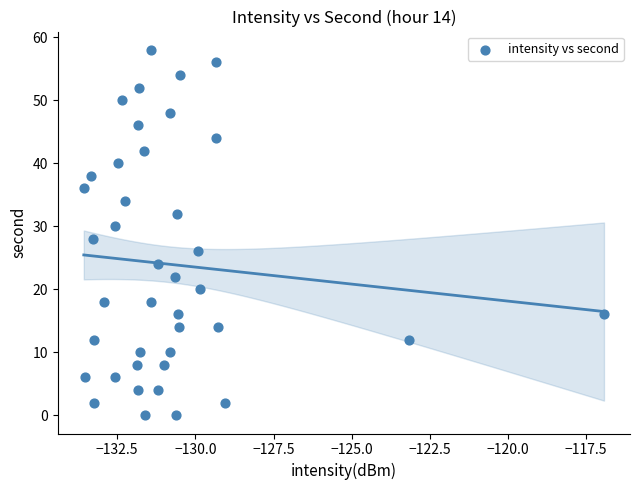

What is the range of Y values (max minus min)?

58